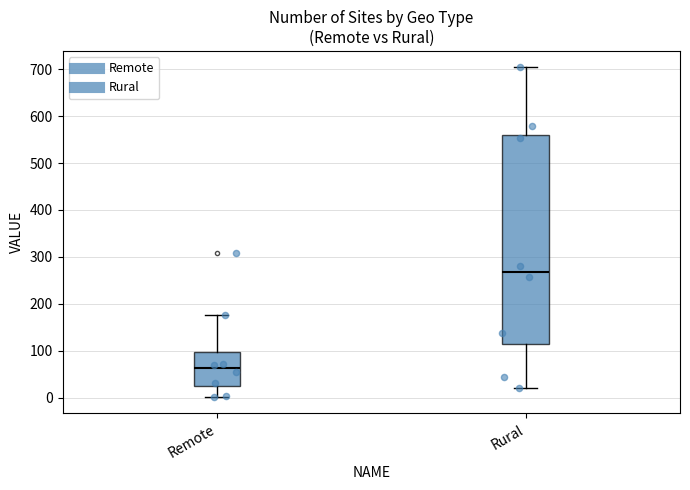

Which box's median line is the highest?

Rural